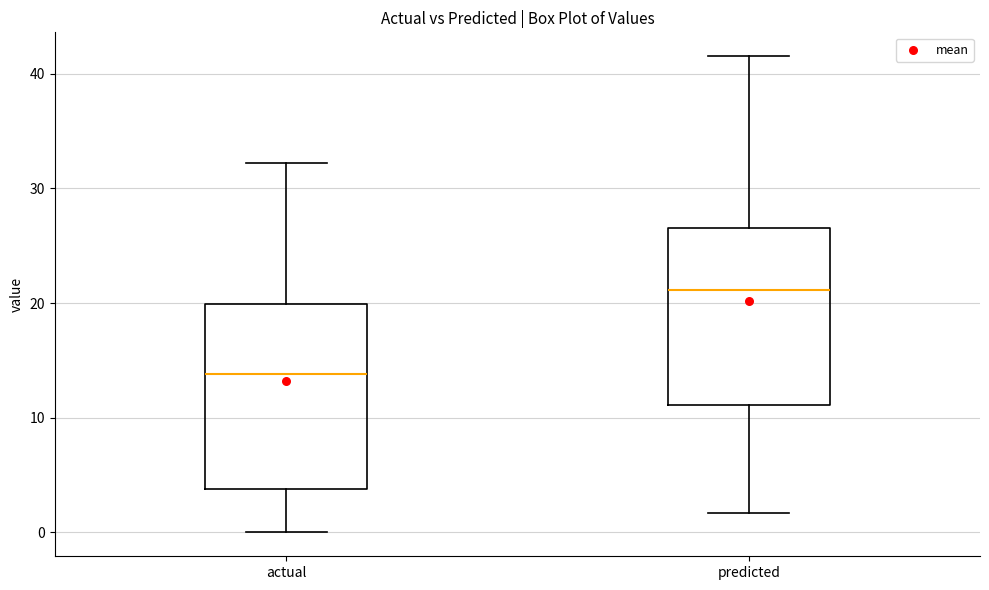

Reading left to right, transcribe this box plot: for each box, give where its median line is, the range the box spans, and where its two whiskers end, as read against the y-axis. The values are not printed on the chart, so give them approximately, as read against the axis.

actual: median 14, box 4 to 20, whiskers 0 to 32
predicted: median 21, box 11 to 27, whiskers 2 to 42